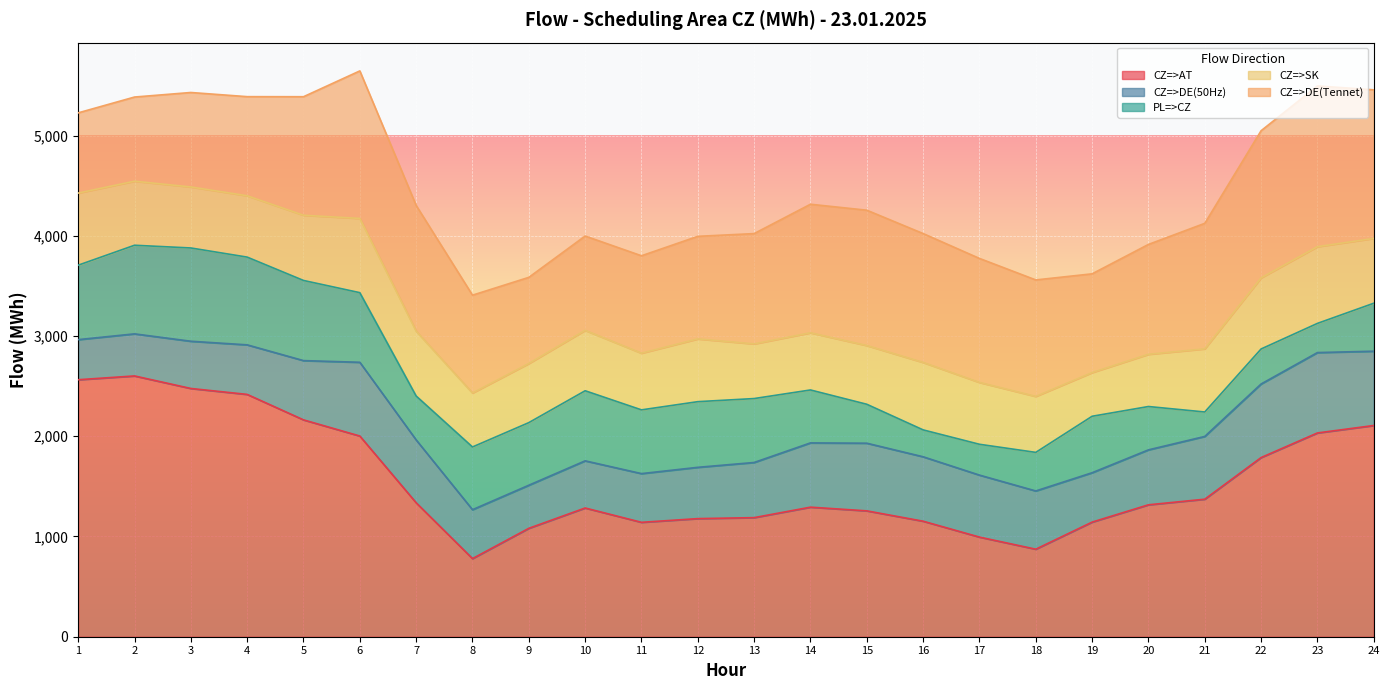

Is the value of PL=>CZ at 21 greater than the value of CZ=>AT at 20?

No